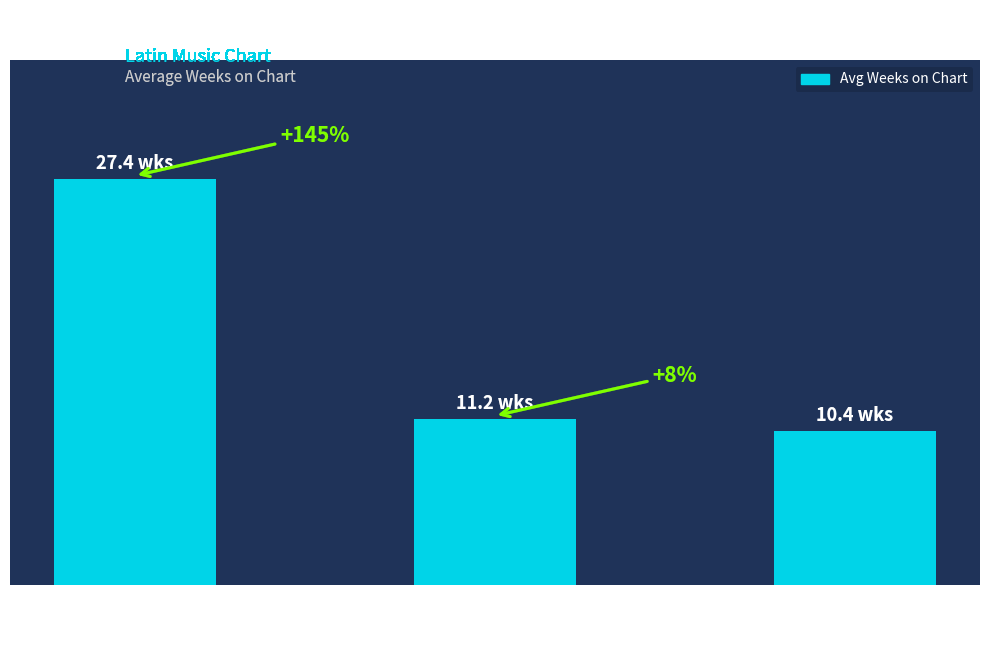

Does the chart contain any negative values?

No